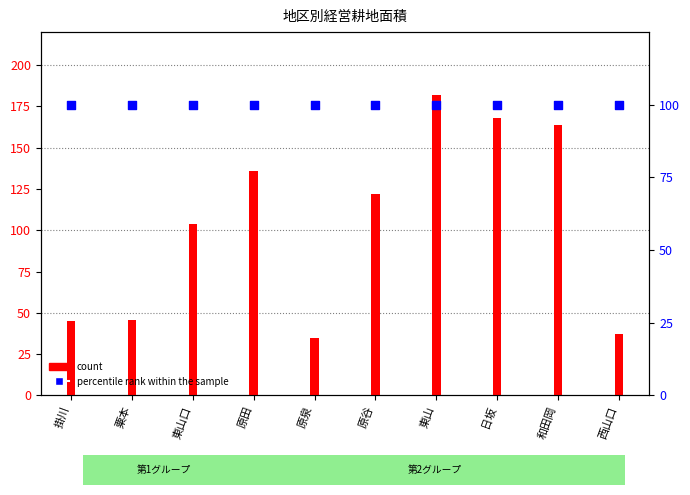

What are all the series names shown in the legend?

count, percentile rank within the sample